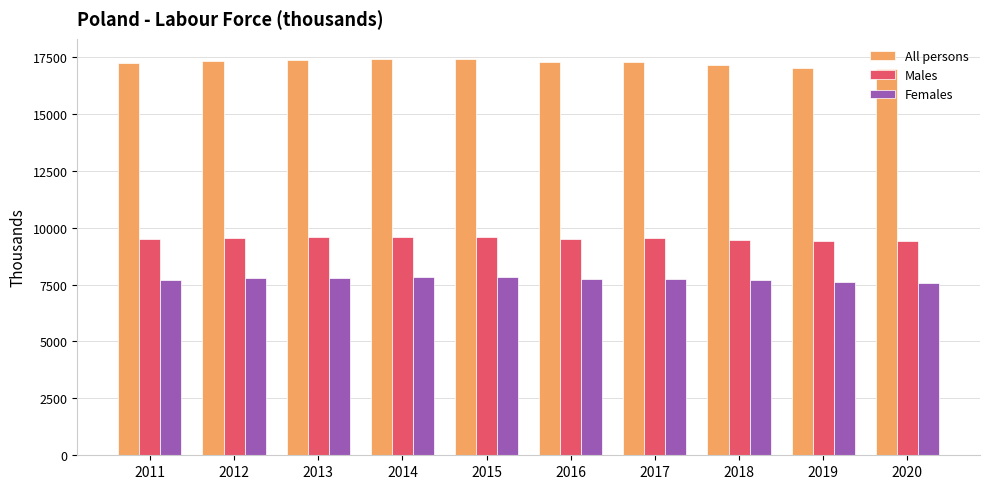

Which series has the largest range (max minus min)?

All persons